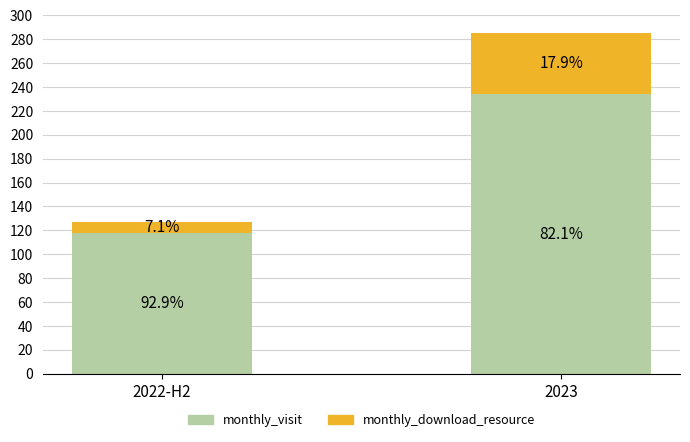

What is the difference between the maximum and minimum values in the monthly_visit series?

116